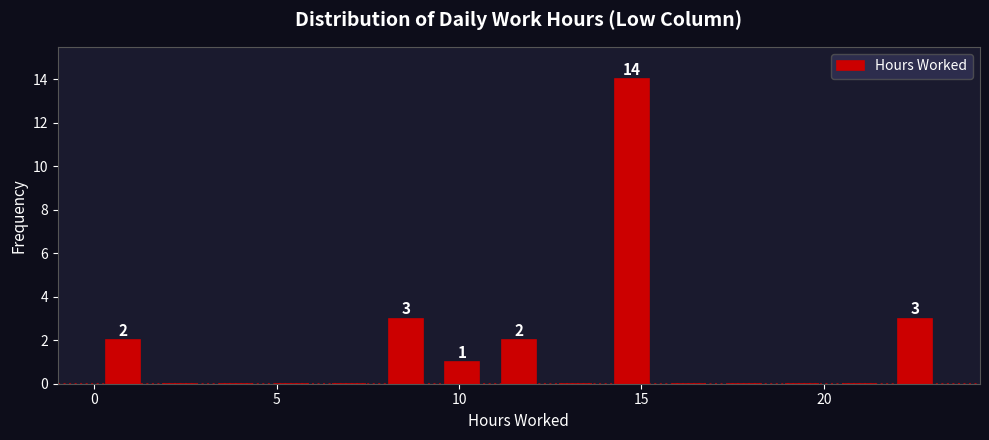

Around what value on the x-axis is the tallest bar? Give the approximate position of its centre, as read against the axis.

14.5